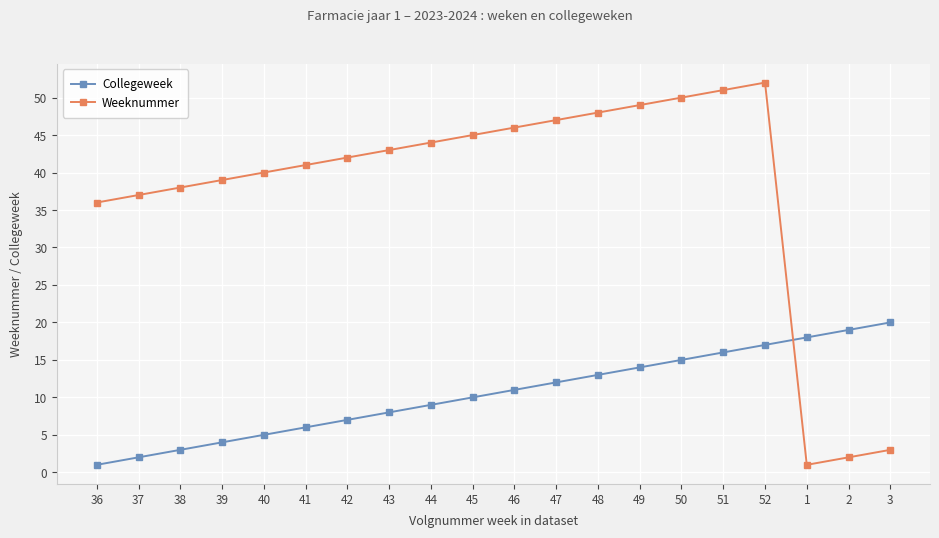

What is the value of the Collegeweek point at the 14th from the left?

14